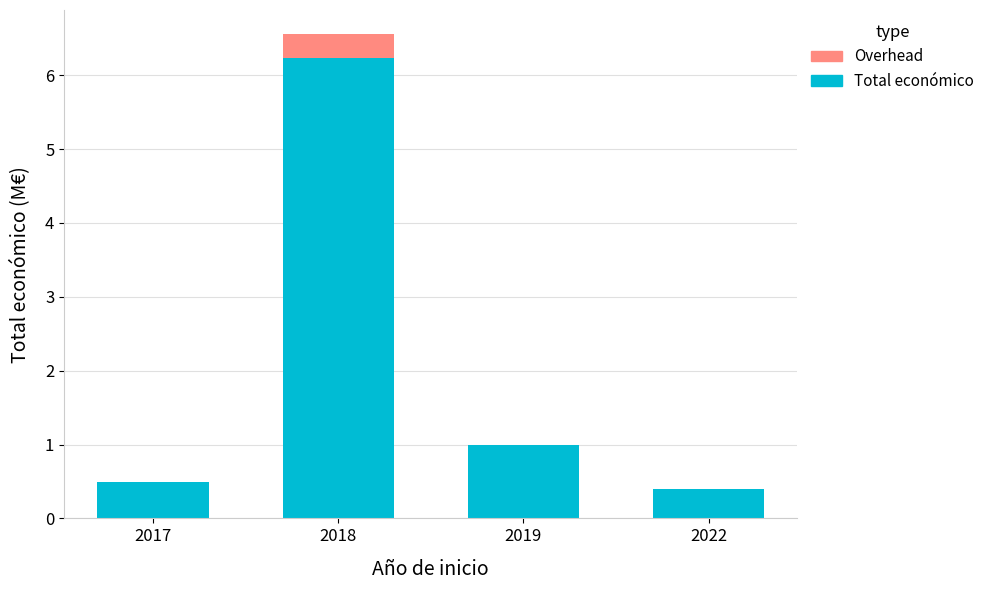

List the labels in order of value, largest first.

2018, 2019, 2017, 2022